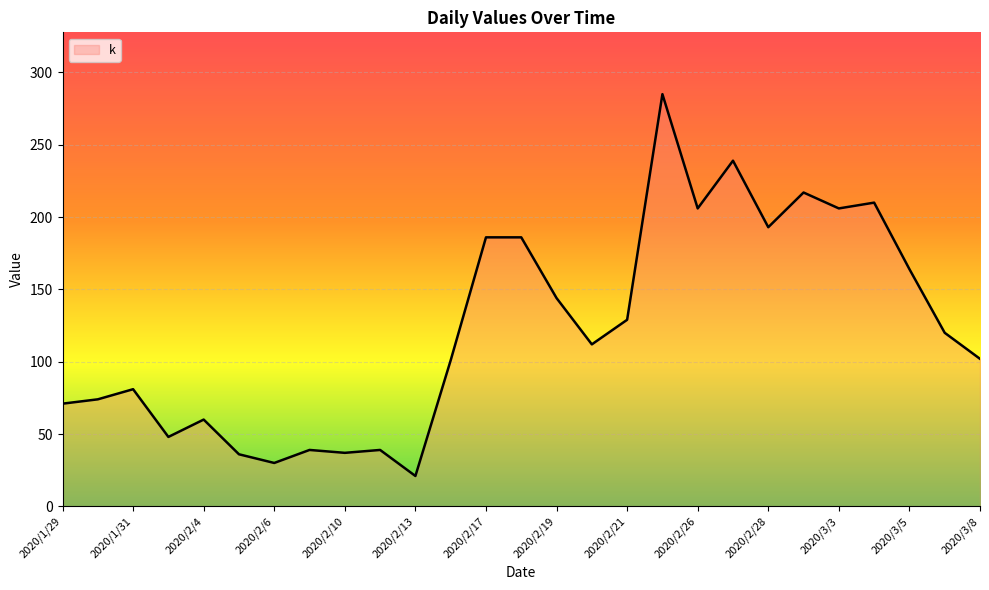

What is the minimum value shown in the chart?

21